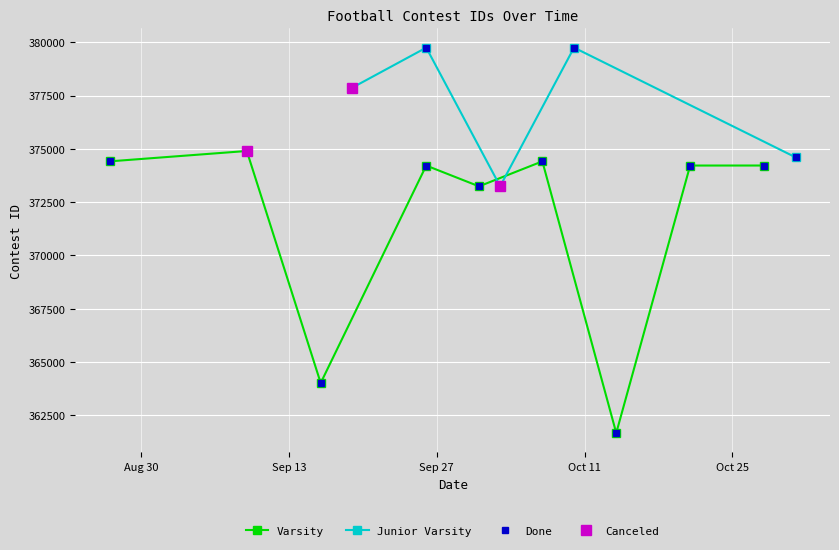

Rank the categories by value from highest to lowest.

10/10/22, 9/26/22, 9/19/22, 9/9/22, 10/31/22, 10/7/22, 8/27/22, 10/28/22, 10/21/22, 9/26/22, 10/3/22, 10/1/22, 9/16/22, 10/14/22